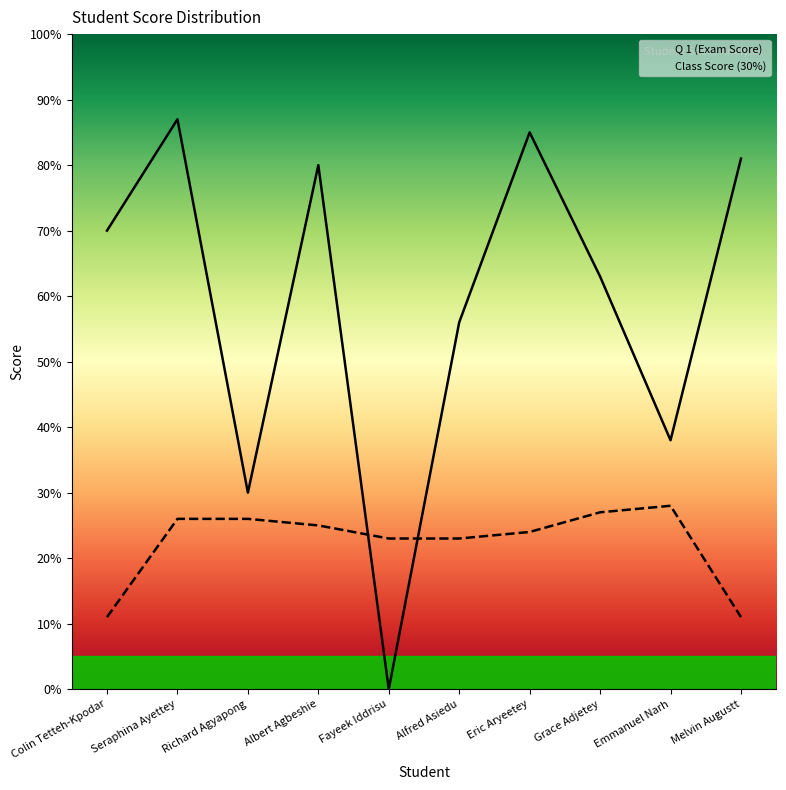

Is it true that Q 1 (Exam Score) equals 38 at Emmanuel Narh?

True